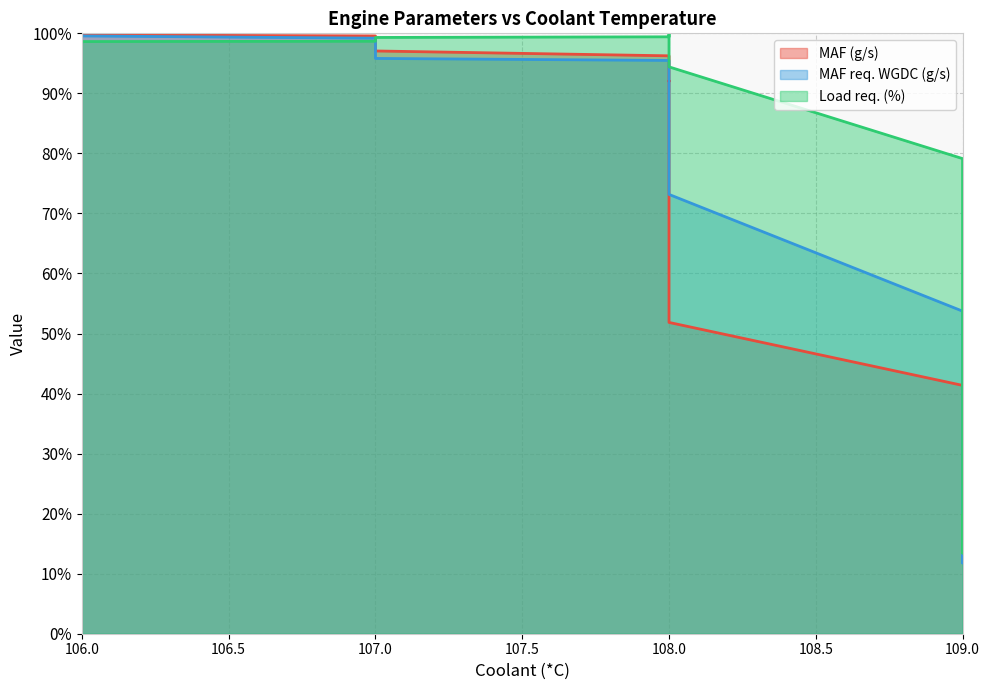

Which series has the largest total across all categories?

Load req. (%)